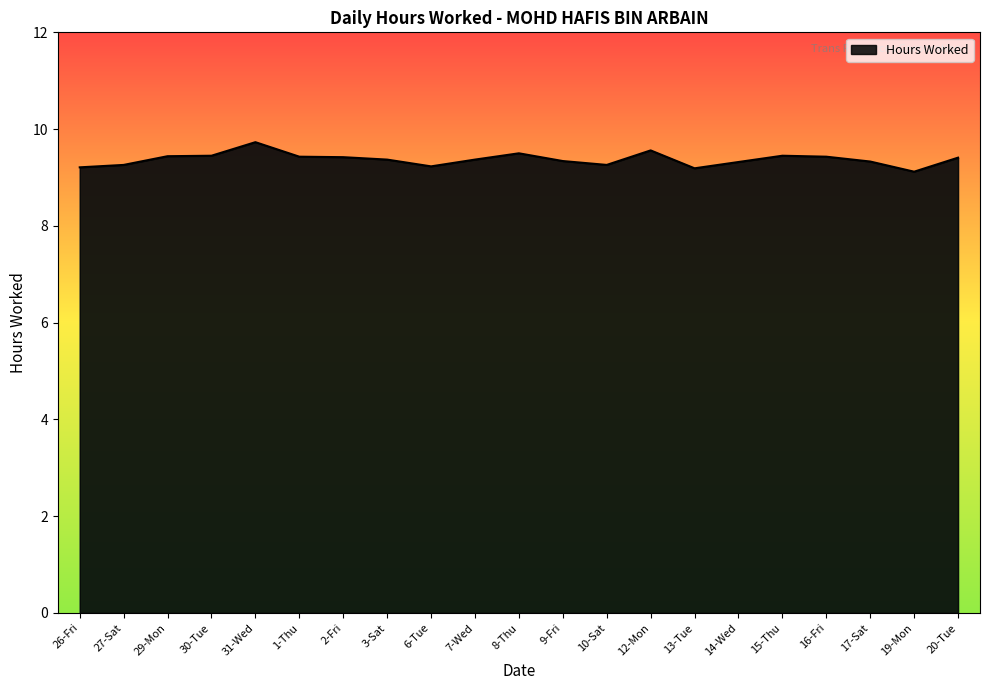

The chart shows a value of 9.2 at 6-Tue. True or false?

True